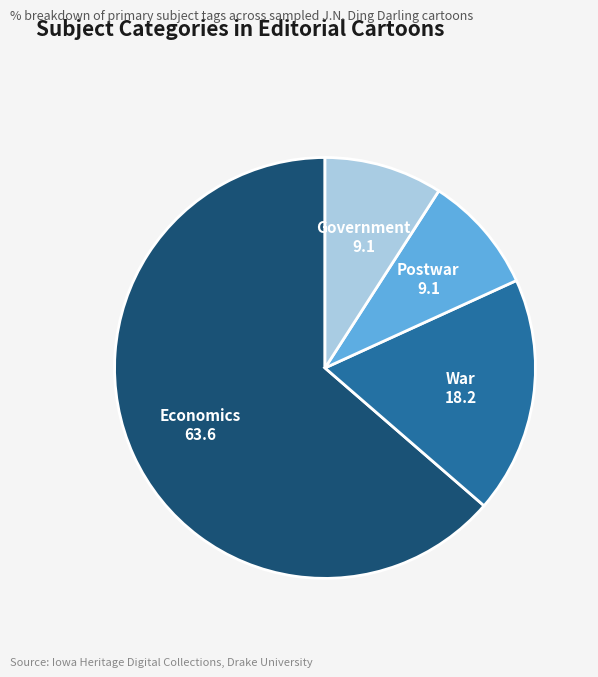

What is the largest slice in the pie chart?

Economics